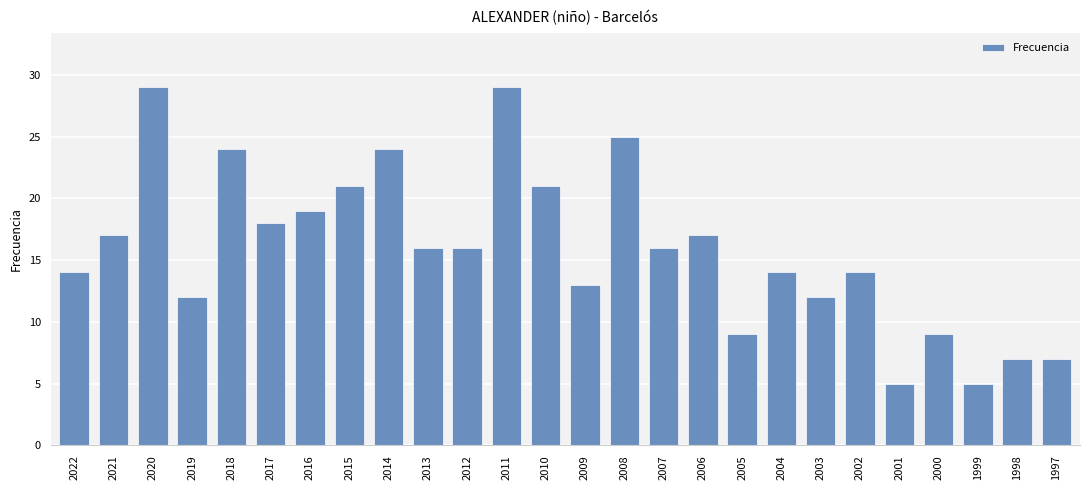

What is the sum of the values at 2019 and 2012?

28